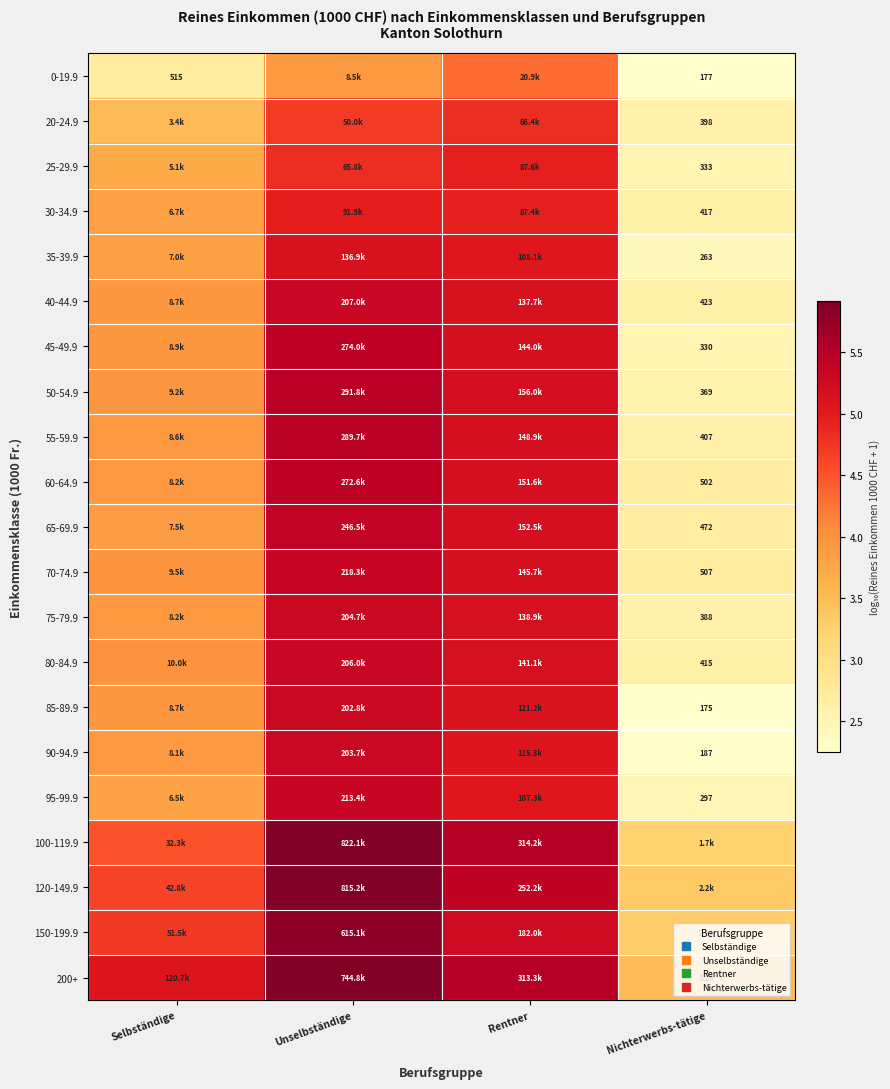

Where does the 0-19.9 series first go above 3?

Unselbständige